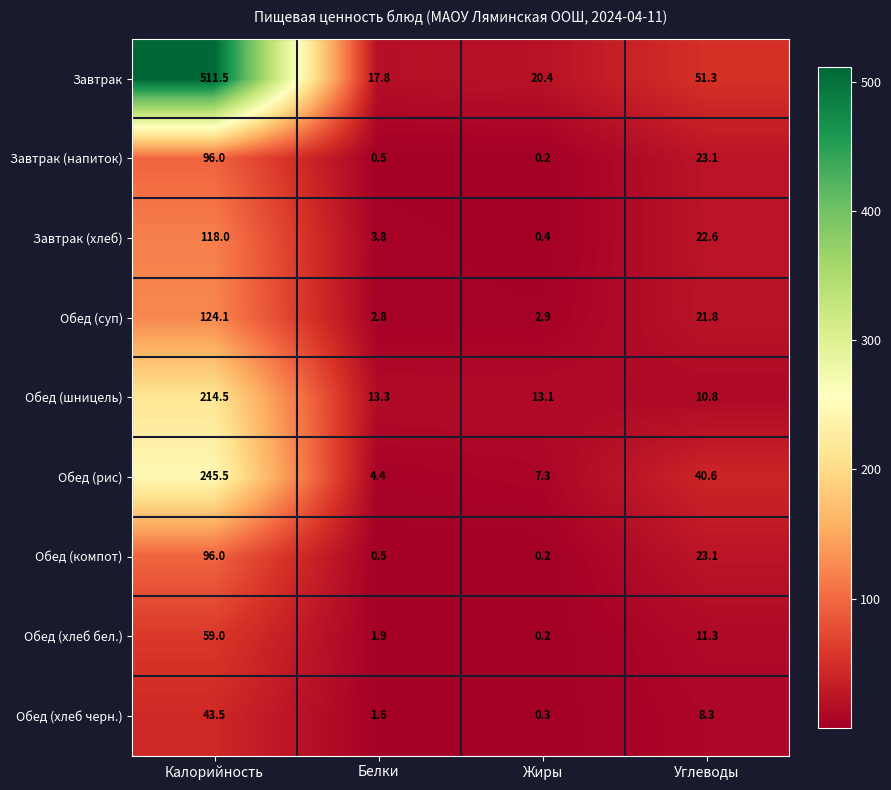

What is the sum of all Обед (хлеб бел.) values?

72.4